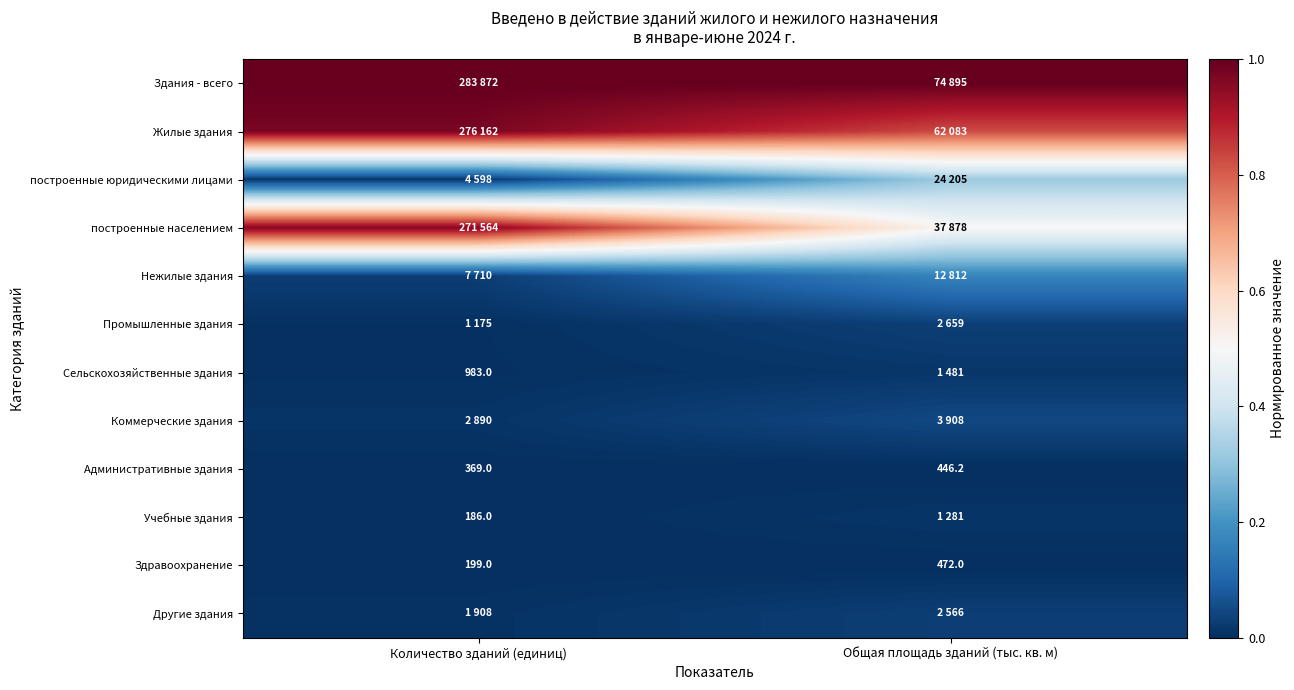

Which category has the highest value across all series?

Количество зданий (единиц)